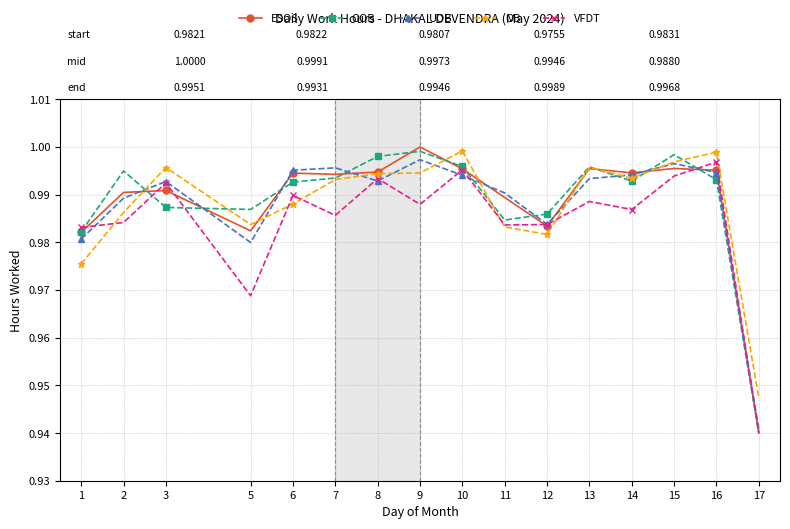

At how many categories does at least one series exceed 0?

16